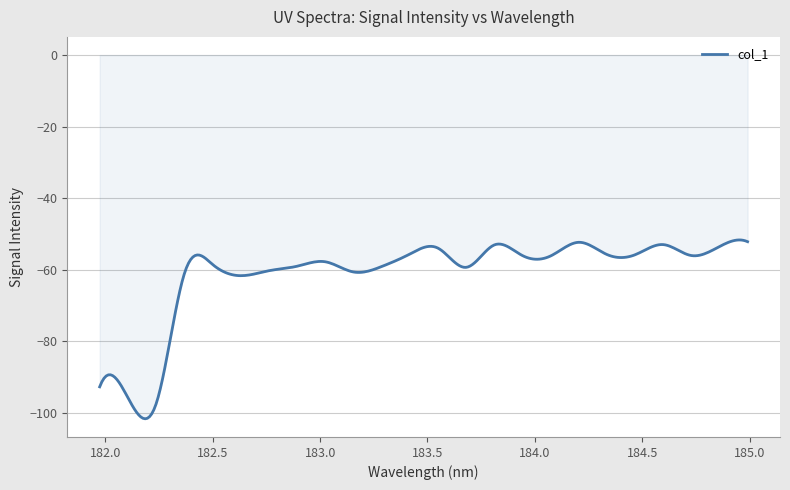

What is the greatest value displayed?

-51.7